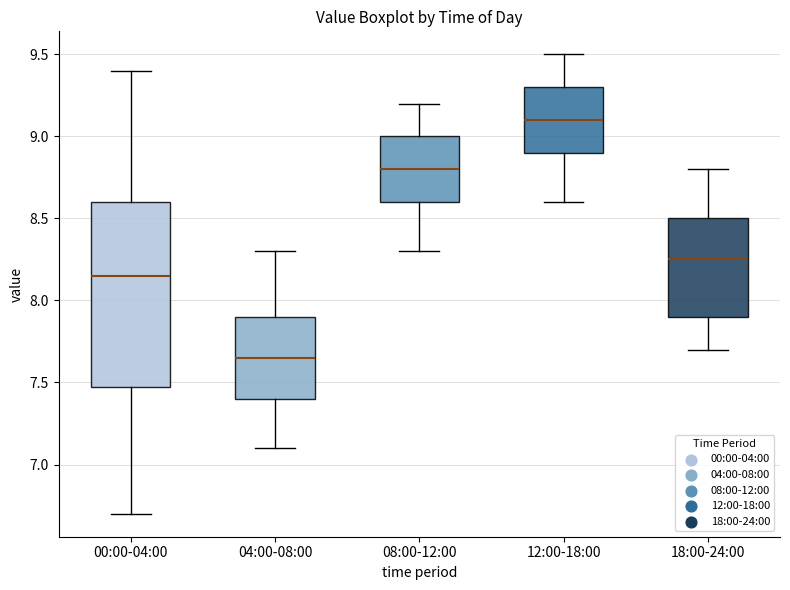

Reading left to right, read every box against the y-axis: the position of its median line, the range the box covers, and the ends of its whiskers. The values are not printed on the chart, so give them approximately, as read against the axis.

00:00-04:00: median 8.15, box 7.50 to 8.60, whiskers 6.70 to 9.40
04:00-08:00: median 7.65, box 7.40 to 7.90, whiskers 7.10 to 8.30
08:00-12:00: median 8.80, box 8.60 to 9.00, whiskers 8.30 to 9.20
12:00-18:00: median 9.10, box 8.90 to 9.30, whiskers 8.60 to 9.50
18:00-24:00: median 8.25, box 7.90 to 8.50, whiskers 7.70 to 8.80